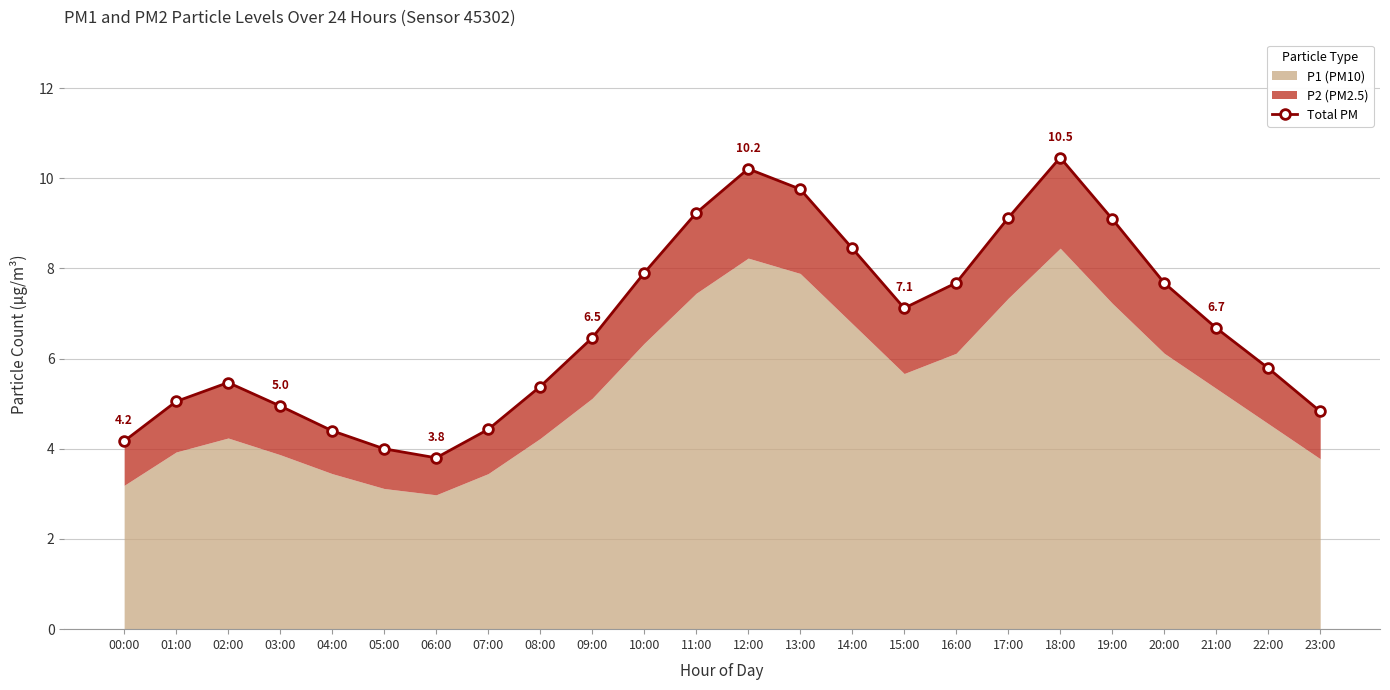

How many data points does each series have?

24